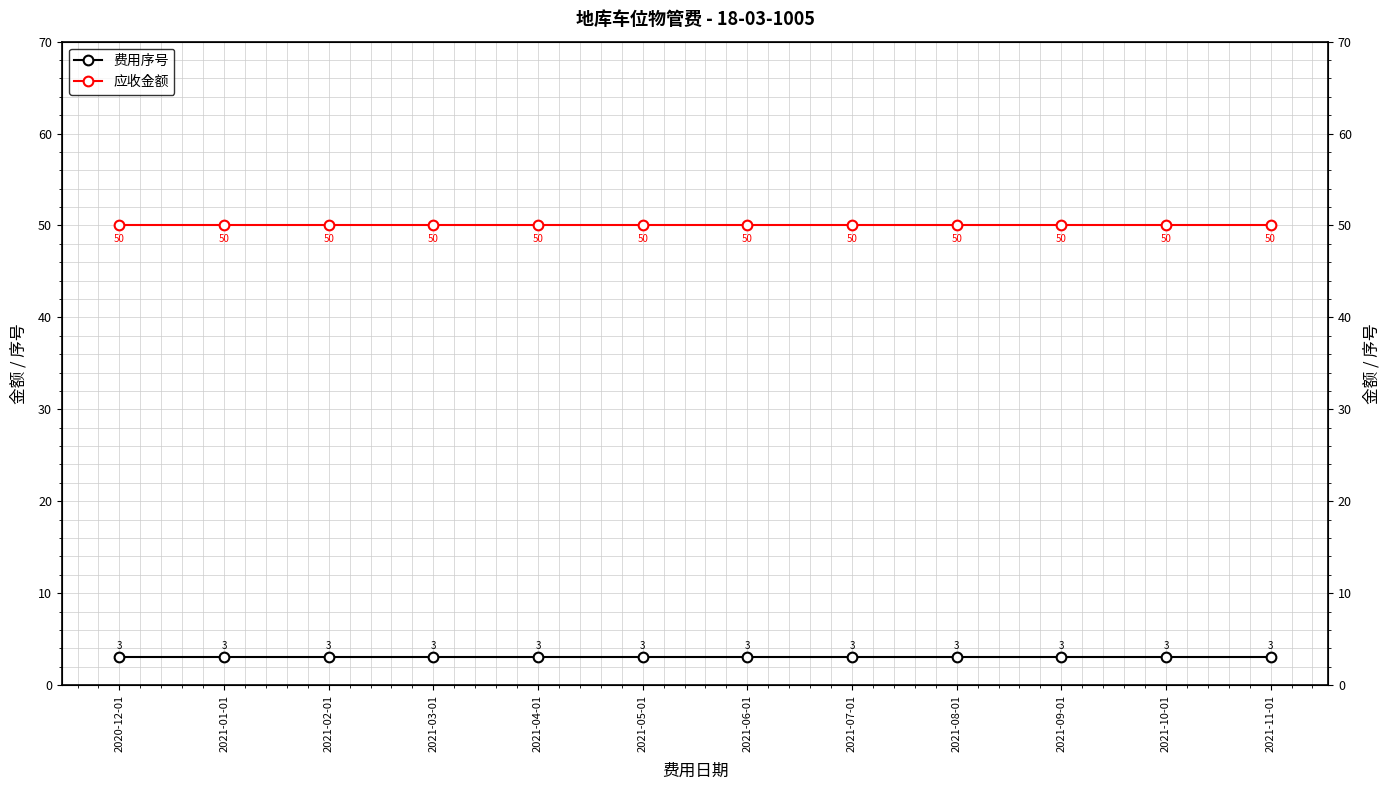

What is the minimum value for 费用序号?

3